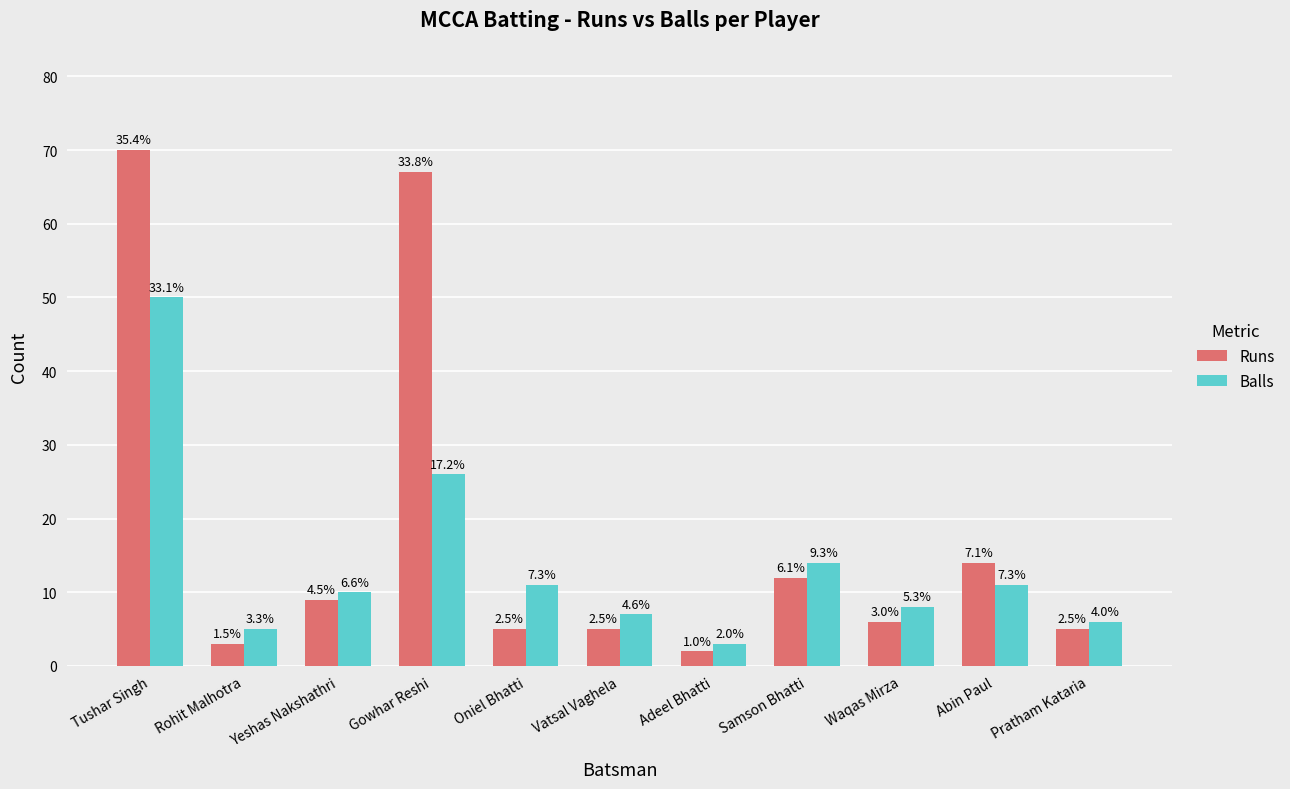

Does the chart contain any negative values?

No